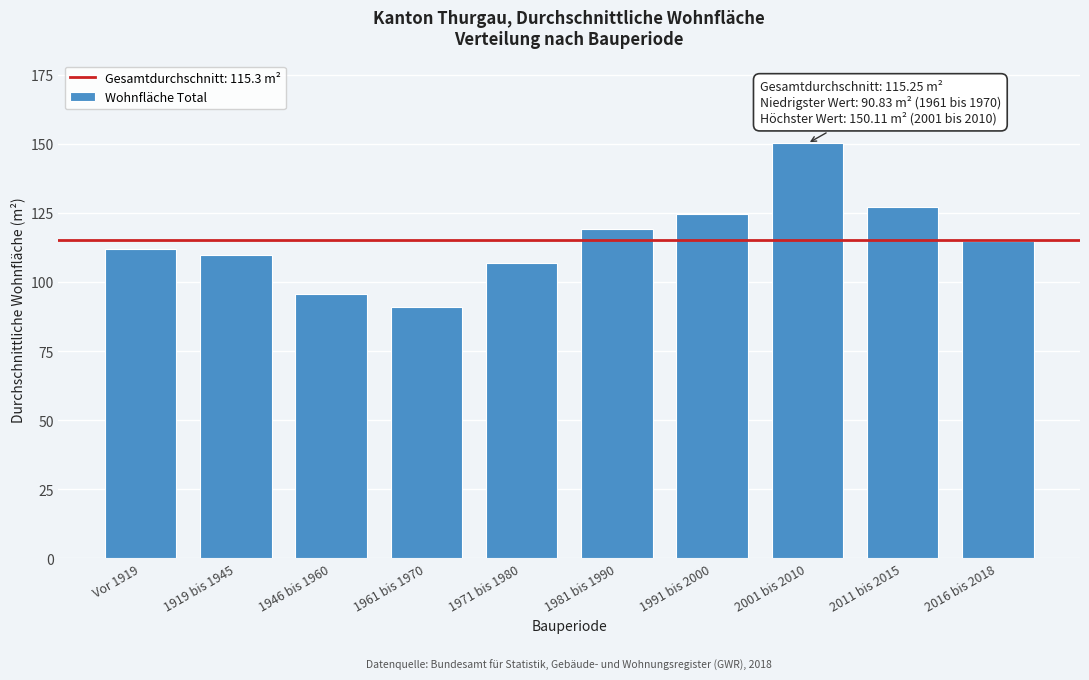

Reading left to right, list all the values displayed in this chart.

111.9	109.6	95.5	90.8	106.9	119.3	124.7	150.1	127.0	114.9